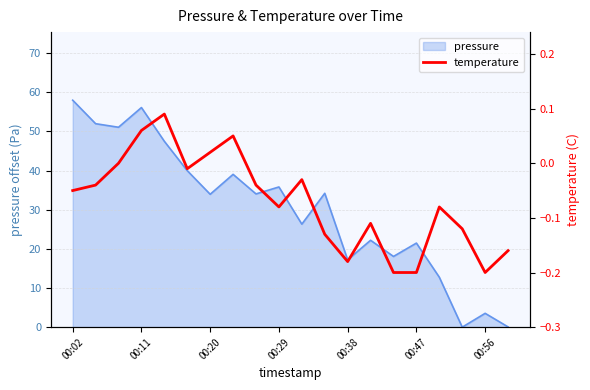

How many values are below zero?

15